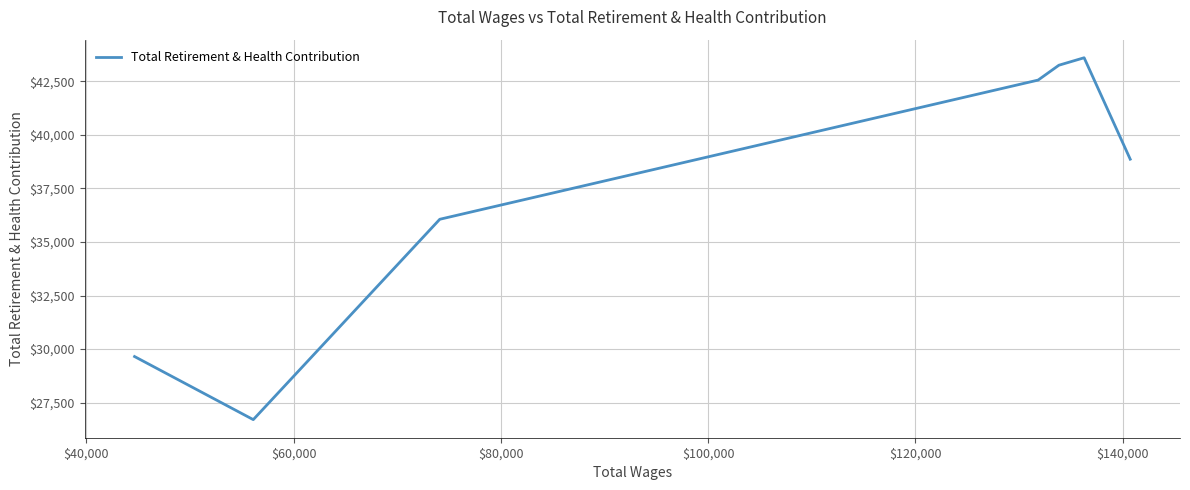

Does the chart have visible grid lines?

Yes